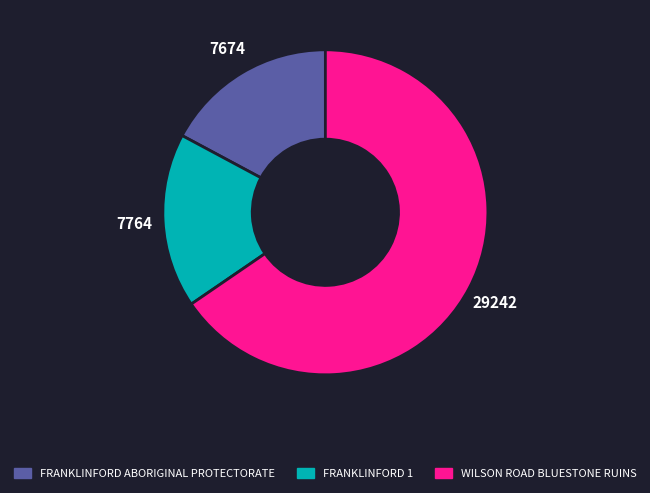

Does FRANKLINFORD ABORIGINAL PROTECTORATE account for over 50% of the chart?

No